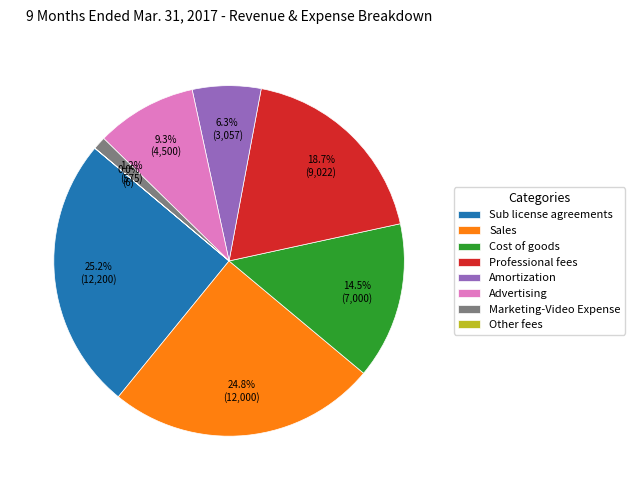

What is the total percentage of Sub license agreements and Sales?

50.0%